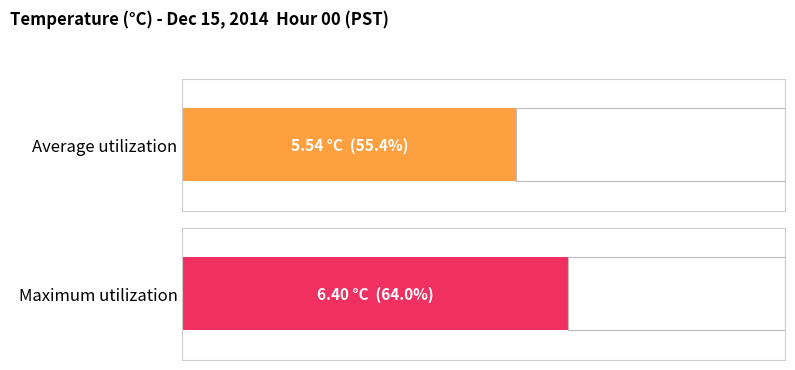

Which series has the largest total across all categories?

Maximum utilization